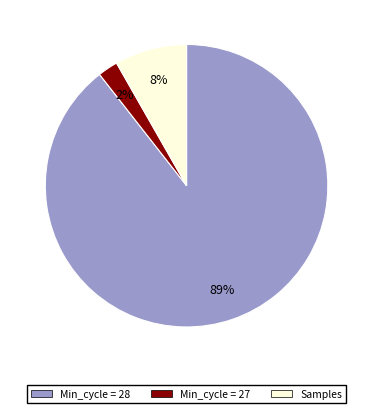

How many segments does this pie chart have?

3